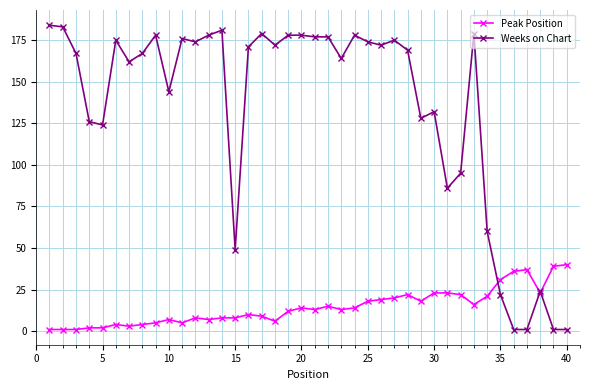

What is the lowest value of the Peak Position series?

1